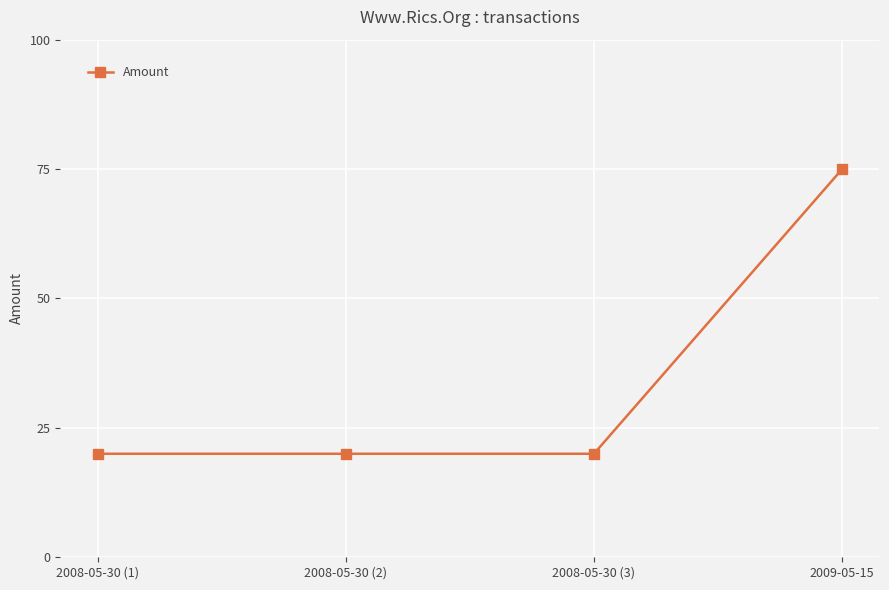

Between 2009-05-15 and 2008-05-30 (3), which is larger?

2009-05-15